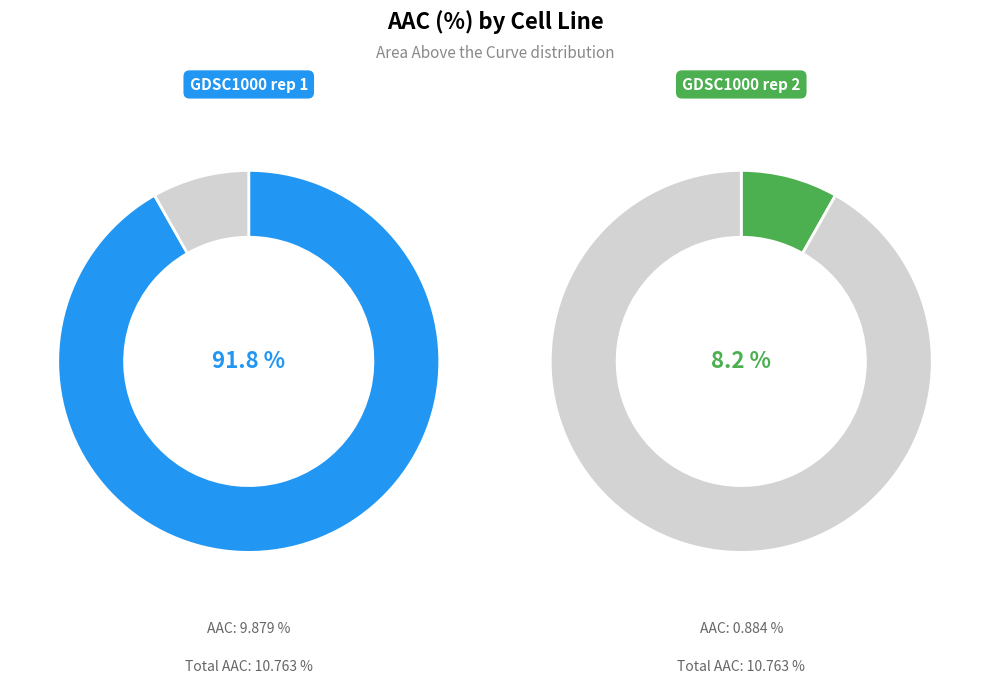

Which slice is the smallest?

GDSC1000 rep 2